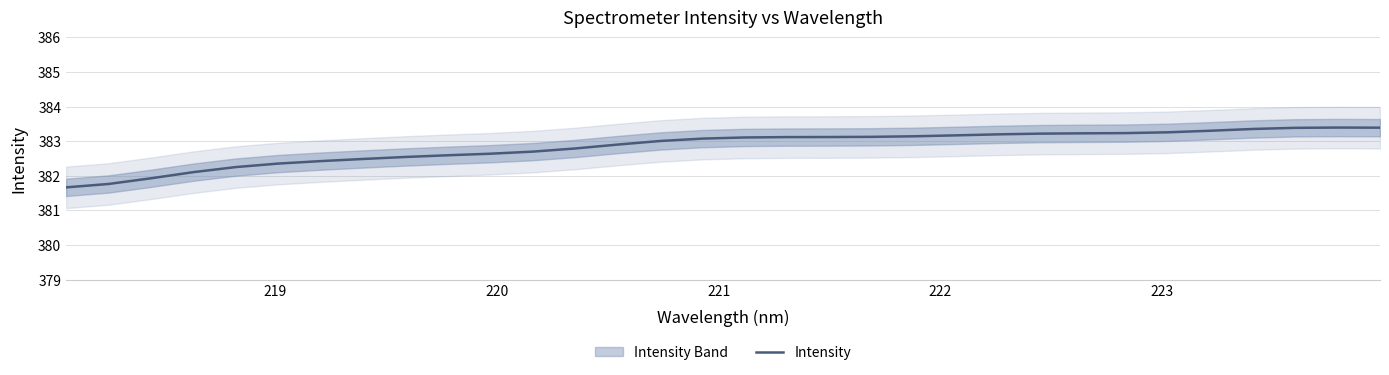

What is the maximum value for Intensity?

383.4